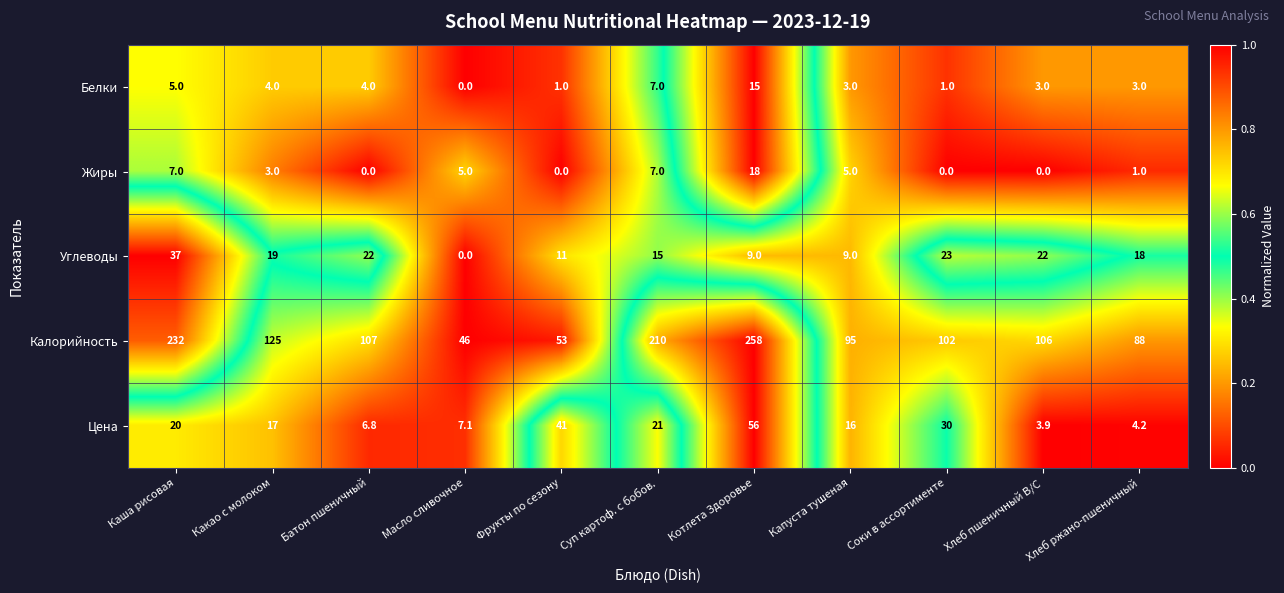

The value of Калорийность at Фрукты по сезону is 53.0. True or false?

True